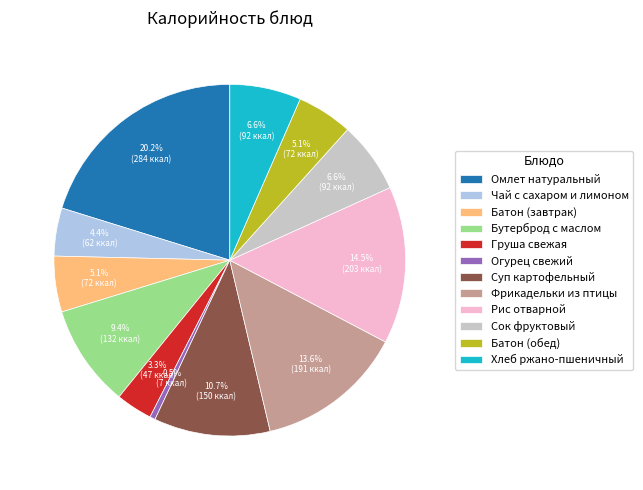

Combined, do Суп картофельный and Бутерброд с маслом account for over 50%?

No